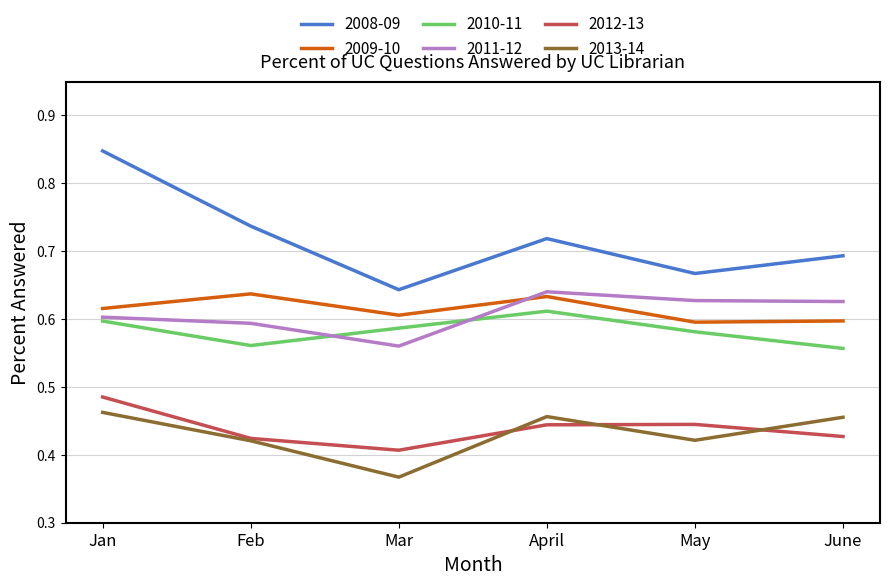

Which series has the largest range (max minus min)?

2008-09